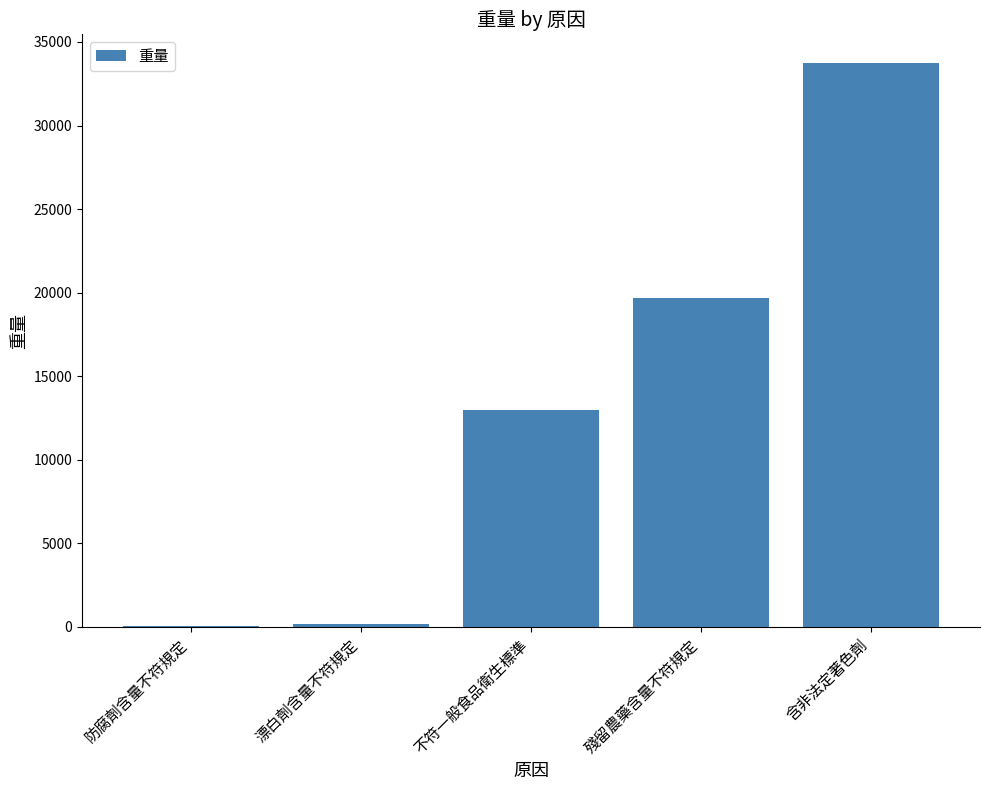

Between 含非法定著色劑 and 漂白劑含量不符規定, which is larger?

含非法定著色劑